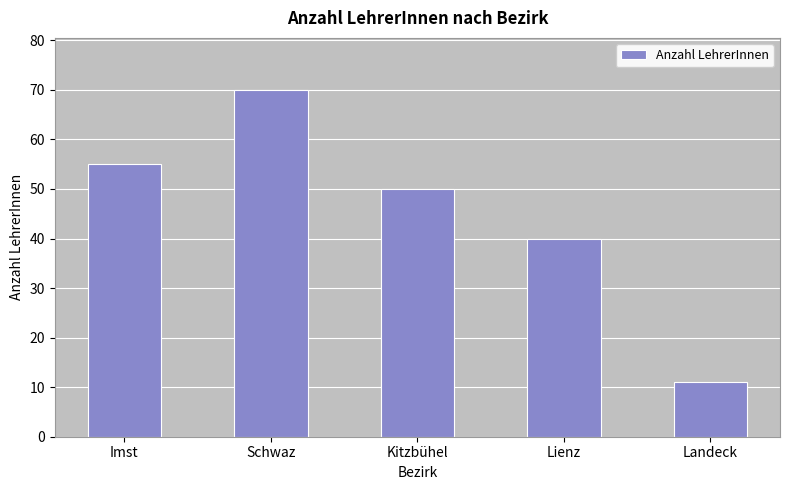

Rank the categories by value from highest to lowest.

Schwaz, Imst, Kitzbühel, Lienz, Landeck